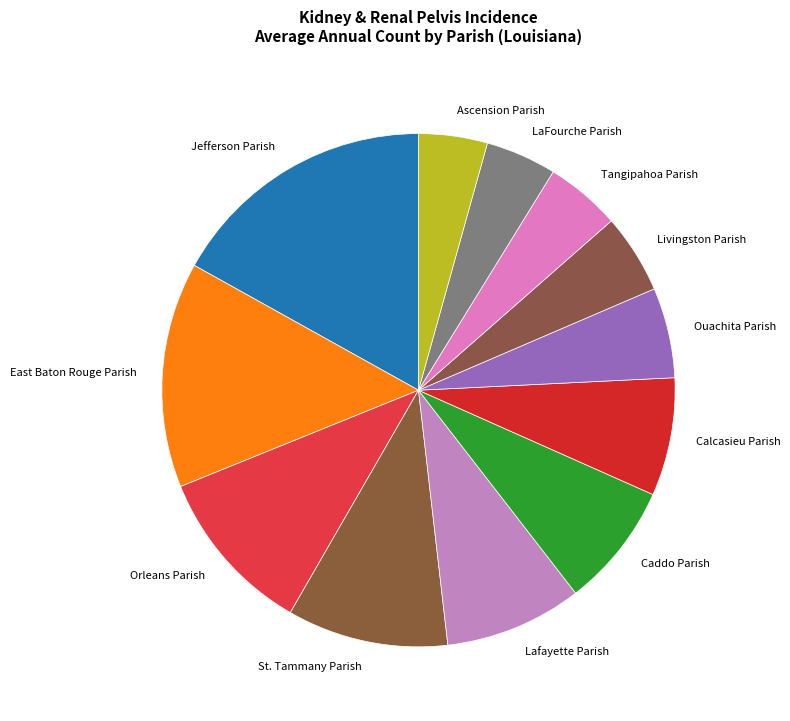

Is it true that Ouachita Parish is 6% of the pie?

True